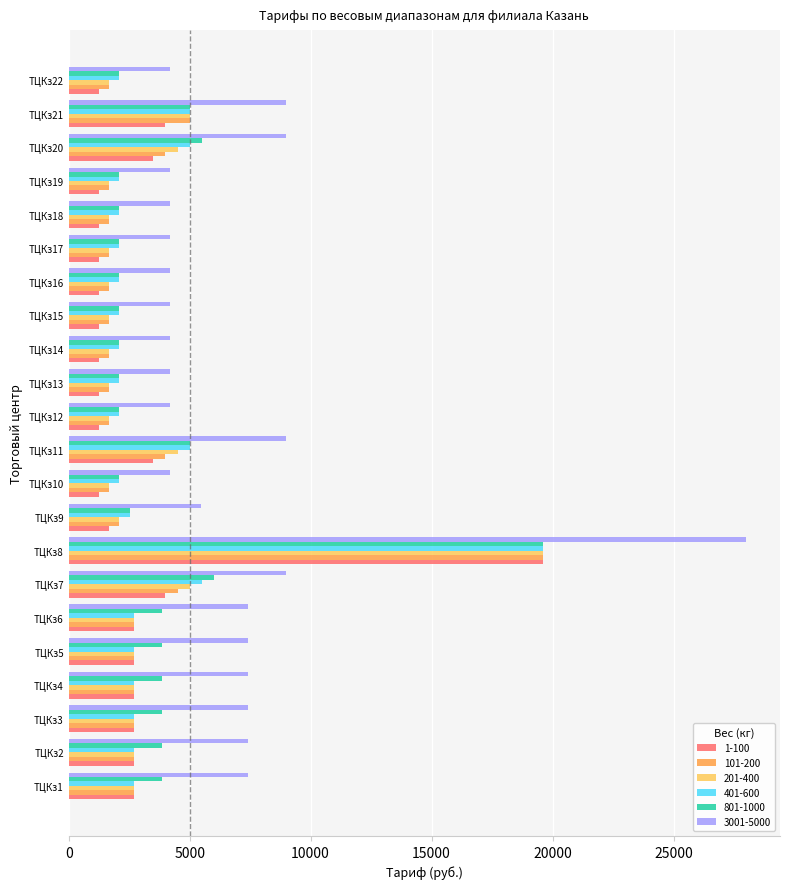

Which series has the largest range (max minus min)?

3001-5000